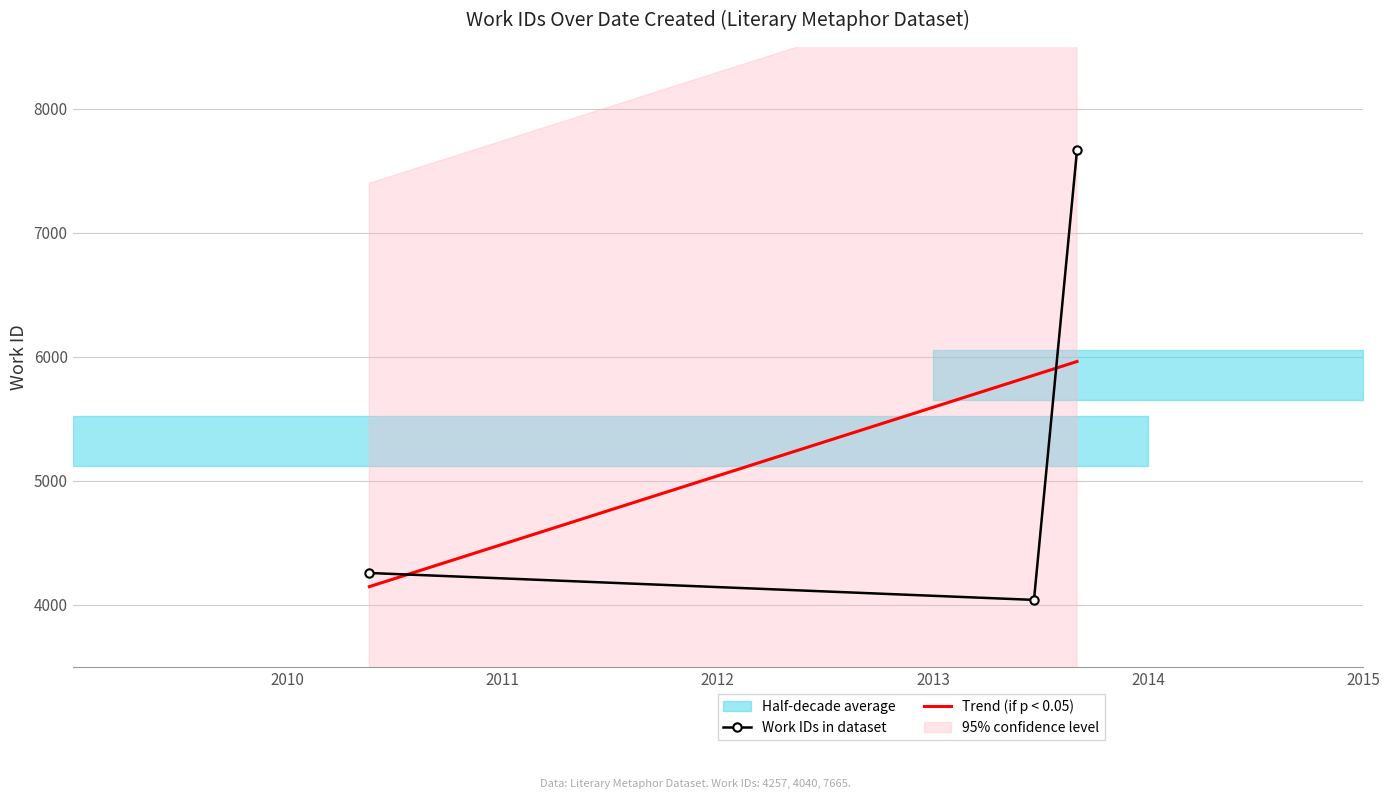

What is the label of the 2nd point from the right?

2013-06-21